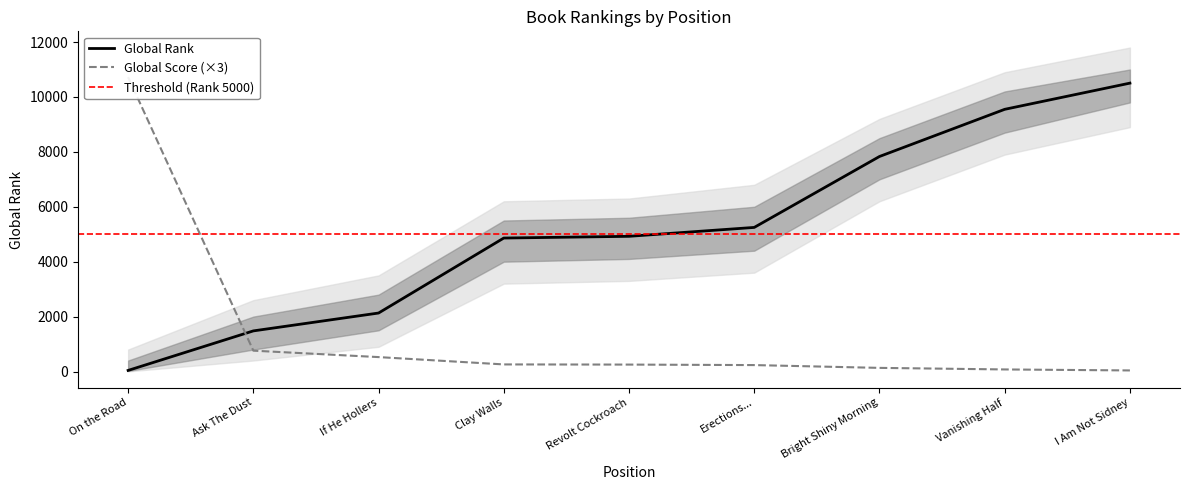

What is the average value of the Global Rank series?

5174